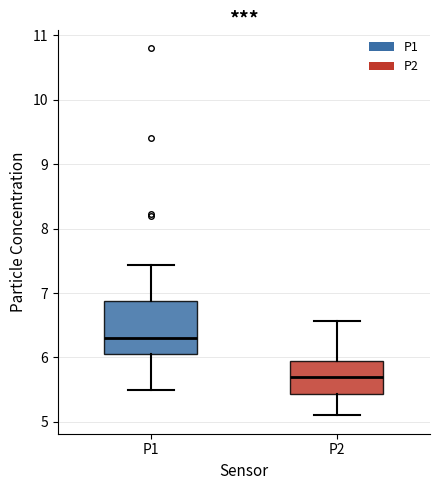

Reading left to right, read every box against the y-axis: the position of its median line, the range the box covers, and the ends of its whiskers. The values are not printed on the chart, so give them approximately, as read against the axis.

P1: median 6.3, box 6.1 to 6.9, whiskers 5.5 to 7.4
P2: median 5.7, box 5.4 to 5.9, whiskers 5.1 to 6.6